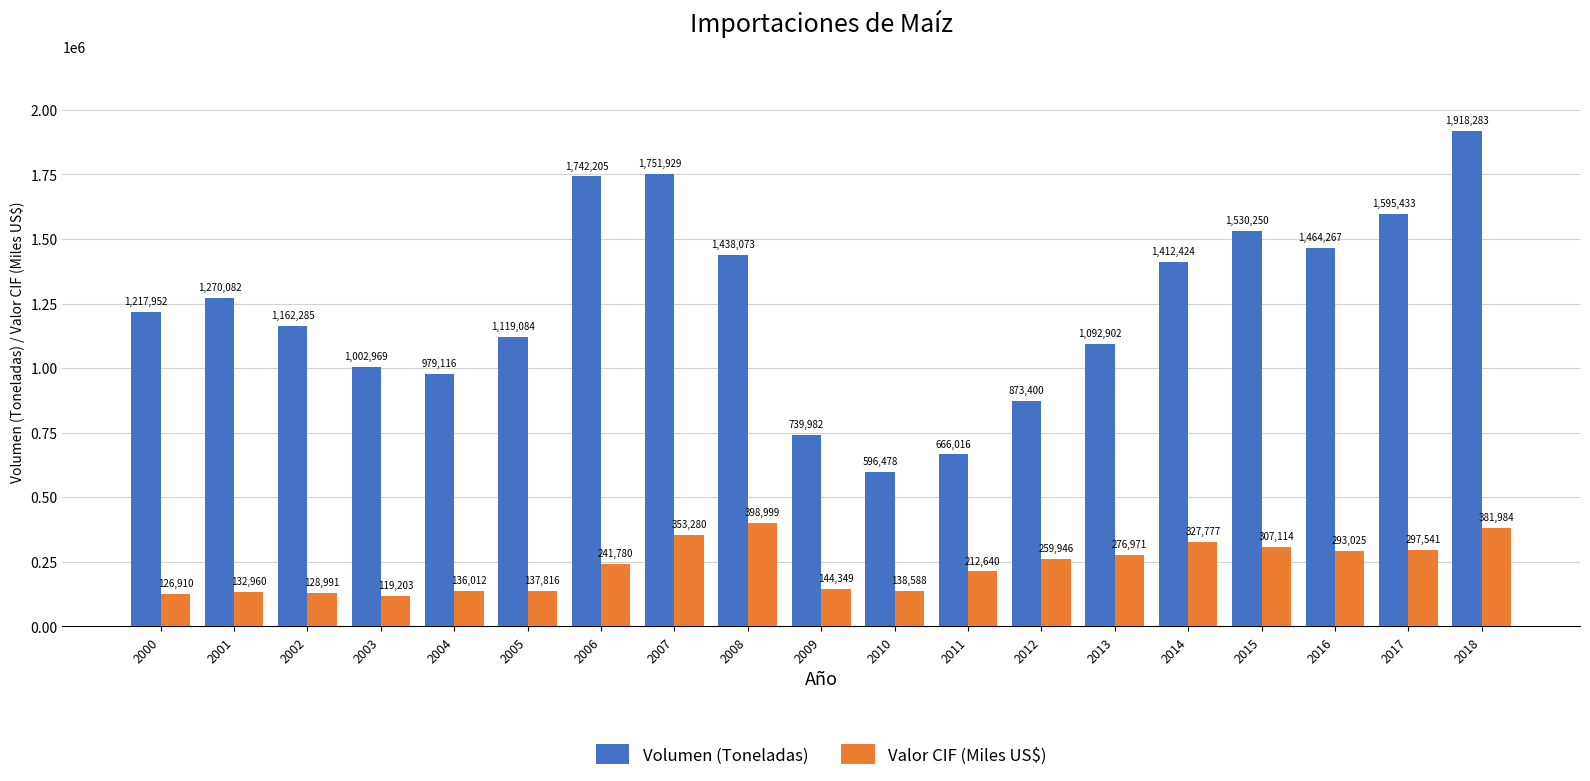

At which category is the sum across all series the highest?

2018